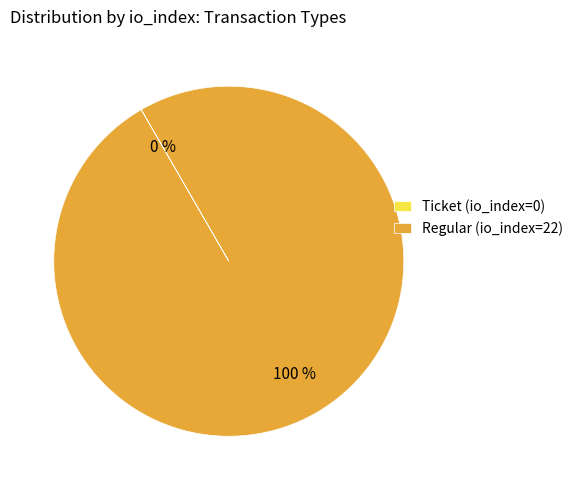

What is the largest slice in the pie chart?

Regular (io_index=22)